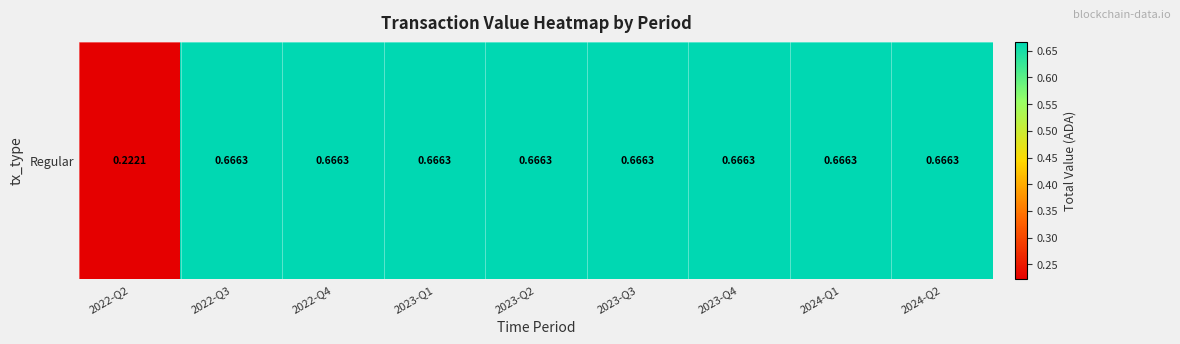

Which has a higher value, 2023-Q4 or 2022-Q2?

2023-Q4